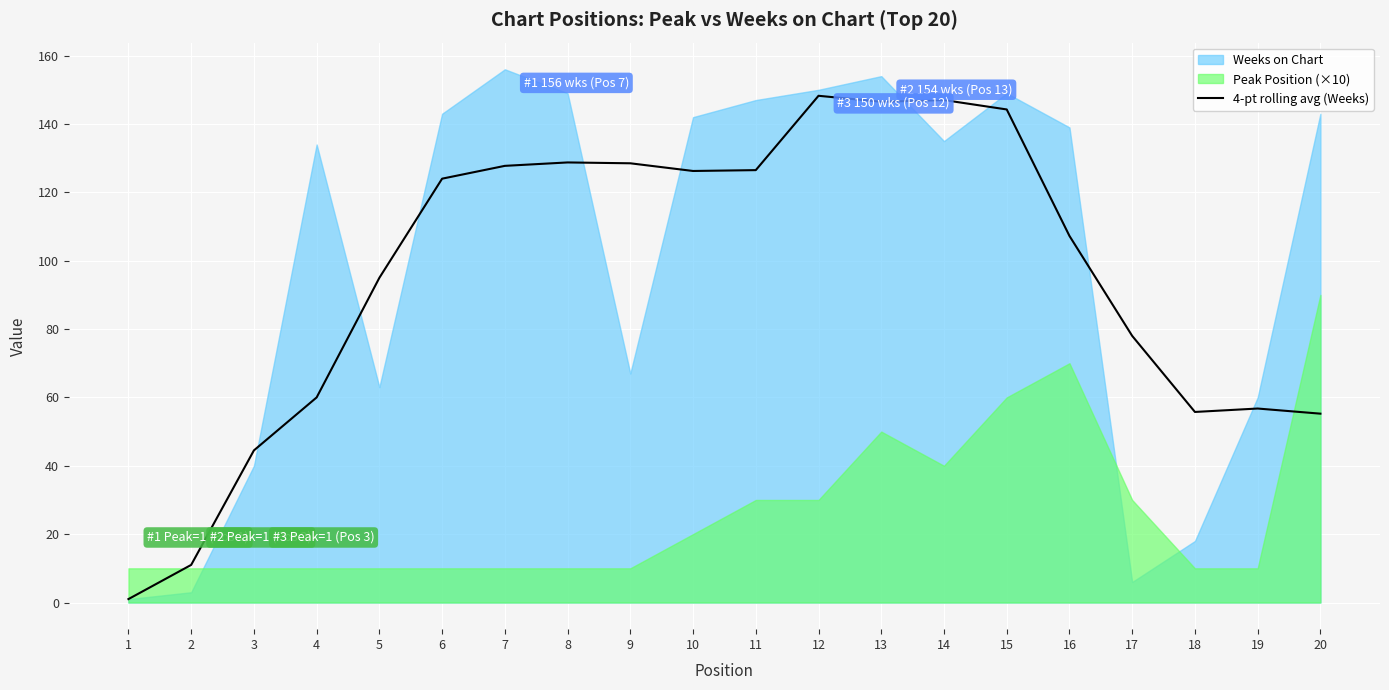

Where is 4-pt rolling avg (Weeks) nearest to the value 74?

17